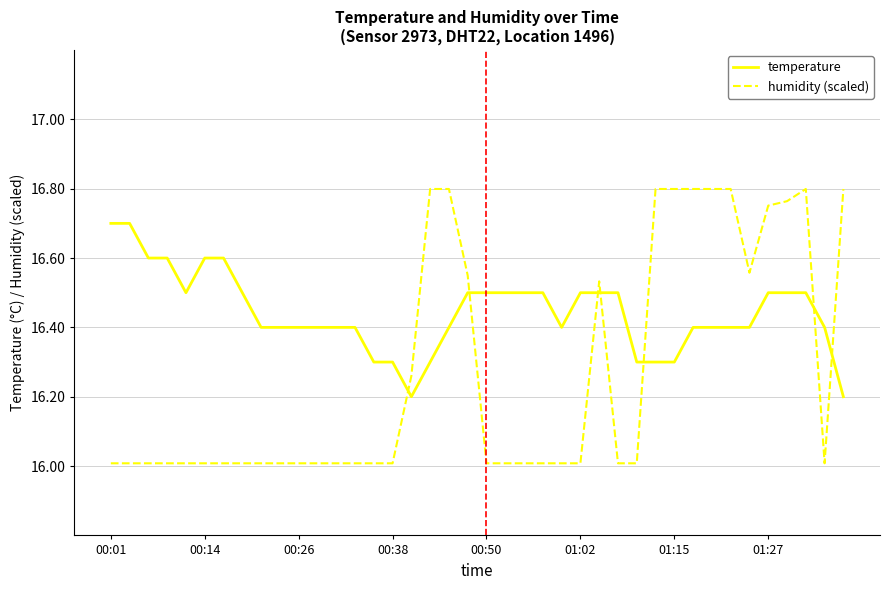

Which series has the largest range (max minus min)?

humidity (scaled)